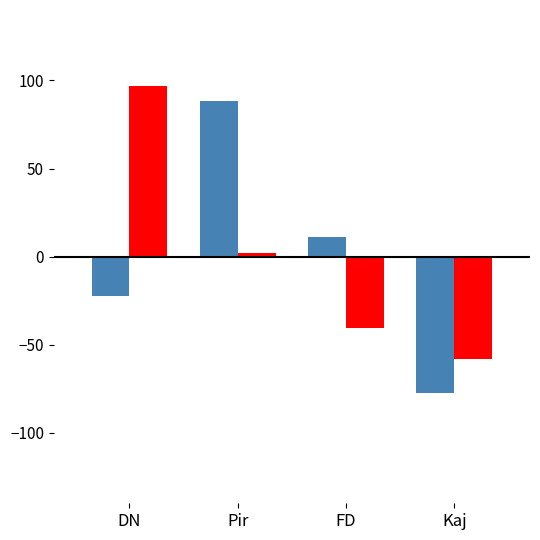

What position from the left is Kaj?

4